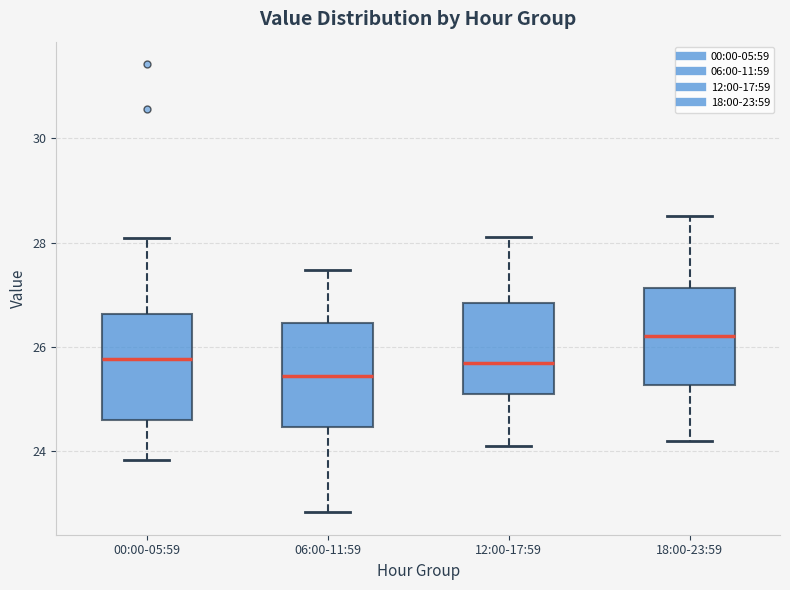

Where does the upper whisker of the box for 06:00-11:59 end on the y-axis? The values are not printed on the chart, so give them approximately, as read against the axis.

27.4